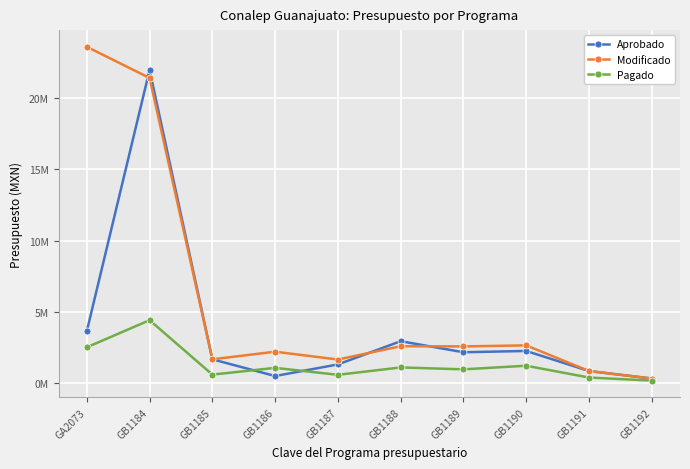

What are all the series names shown in the legend?

Aprobado, Modificado, Pagado